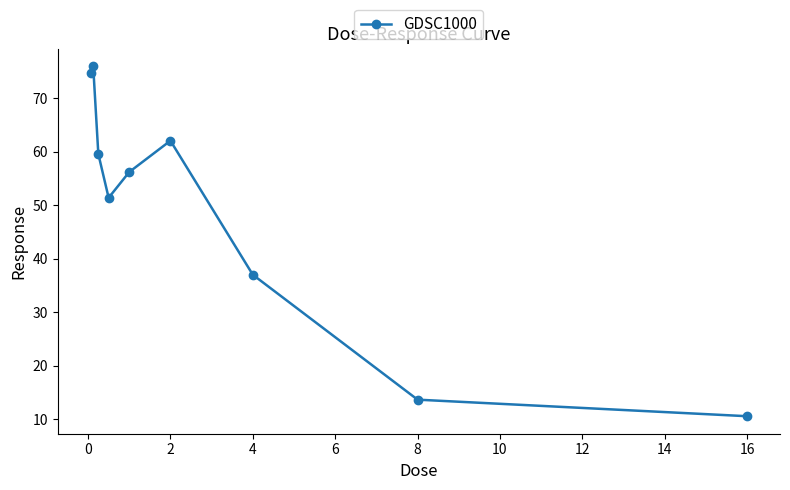

What is the value of the 8th point from the left?

13.7